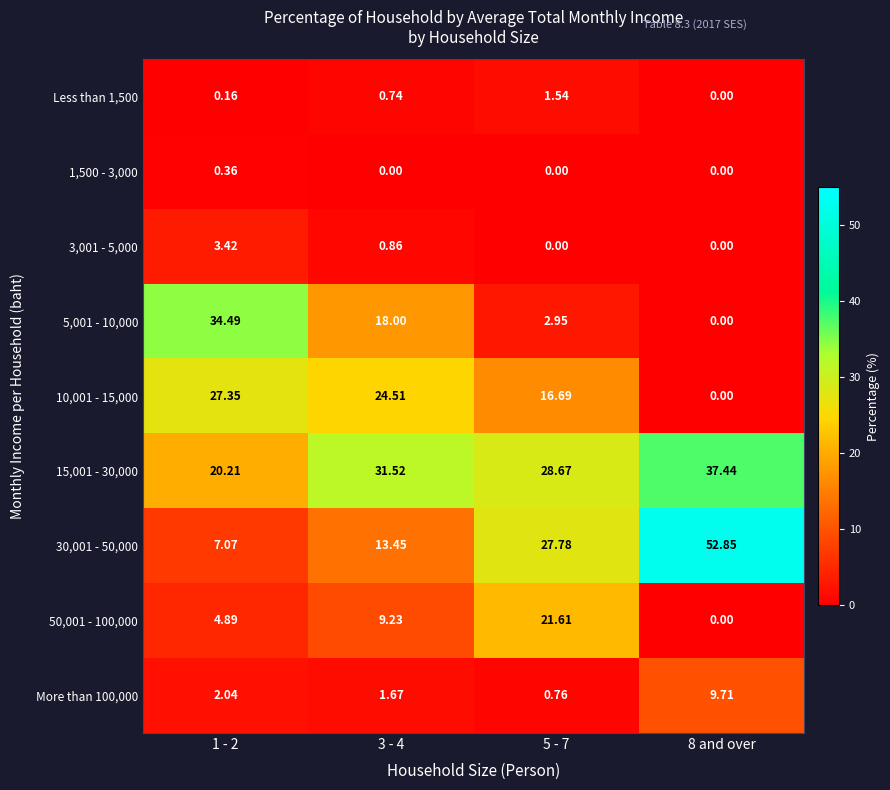

Is the value of More than 100,000 at 1 - 2 greater than the value of 5,001 - 10,000 at 3 - 4?

No